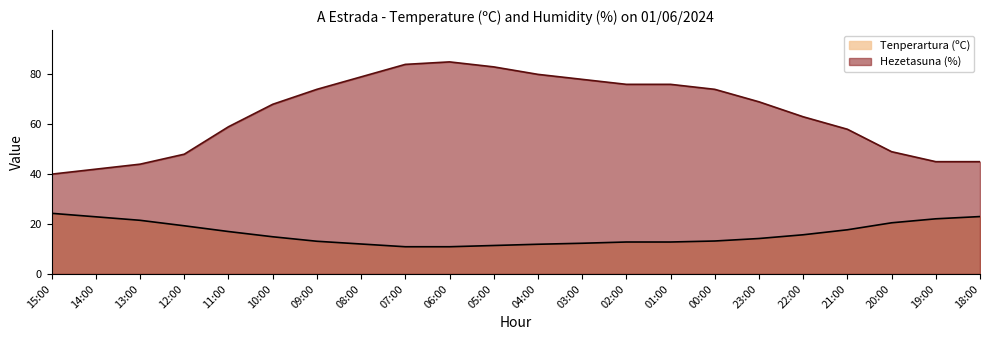

List the series in order of their peak value, lowest first.

Tenperartura (ºC), Hezetasuna (%)